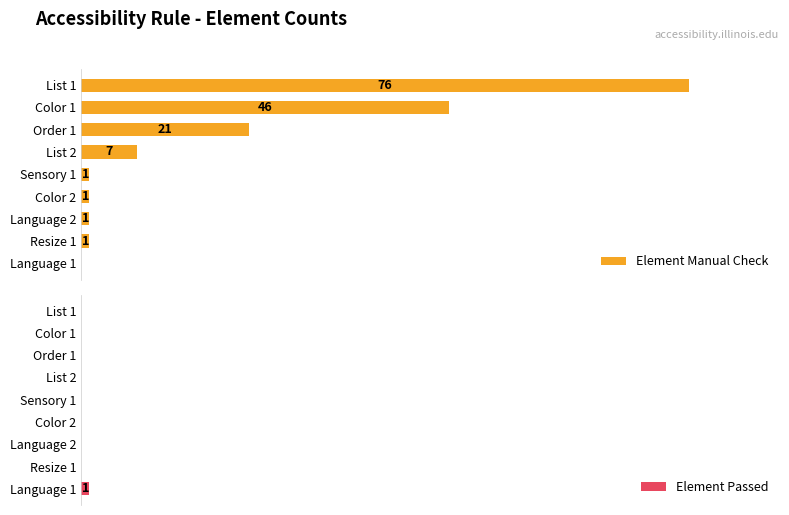

What is the highest value of the Element Passed series?

1